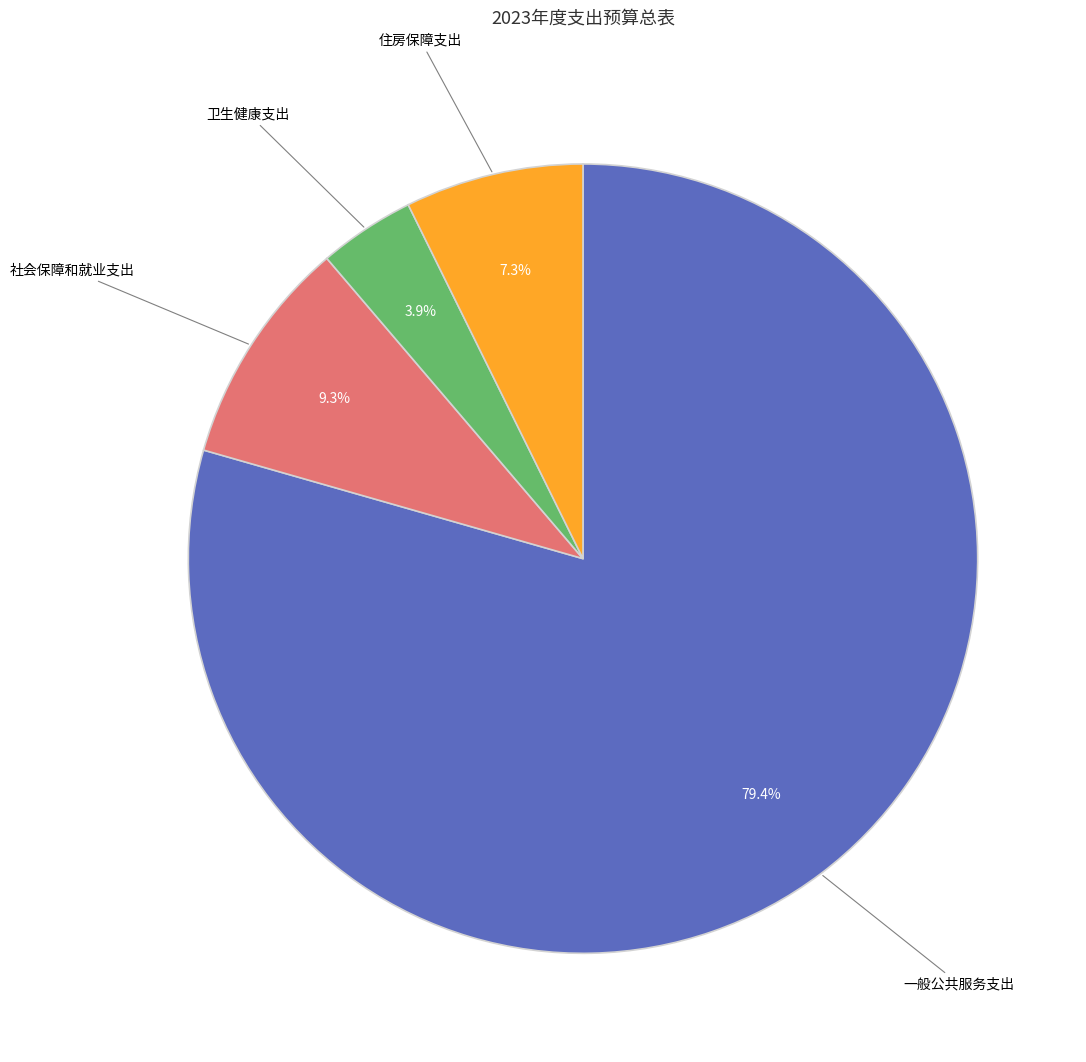

Is there a majority slice in this chart?

Yes